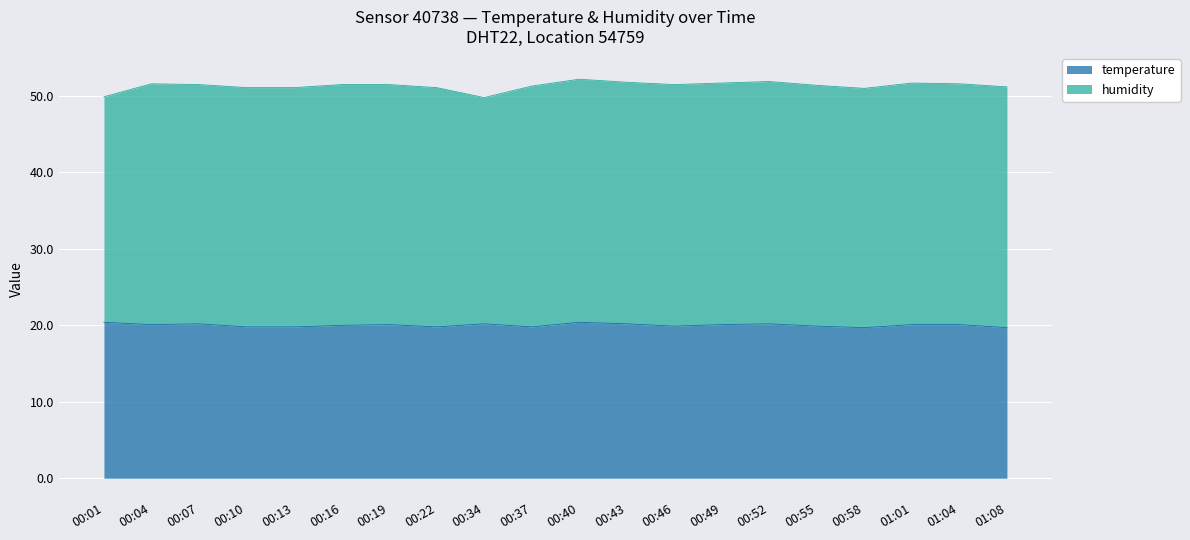

True or false: the data shows 20.1 at 01:04.

True